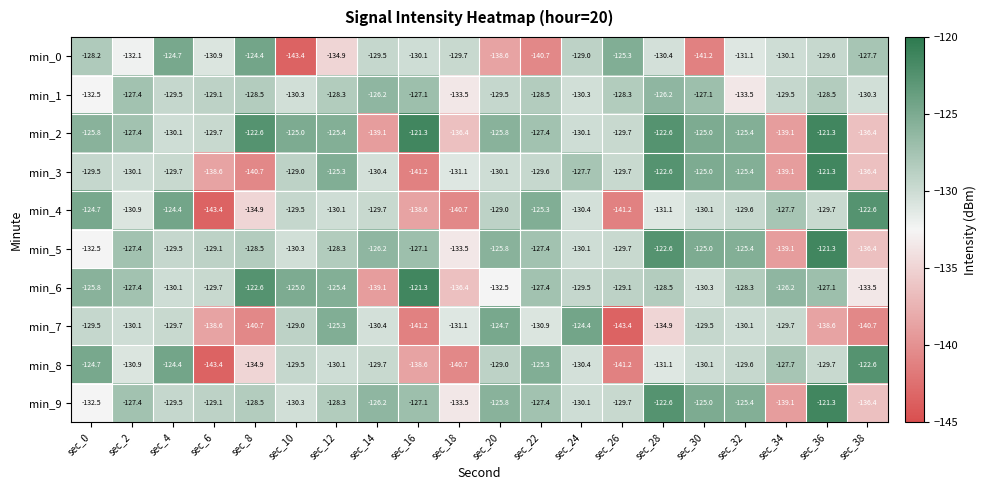

What is the difference between the highest and lowest values at sec_0?

7.8